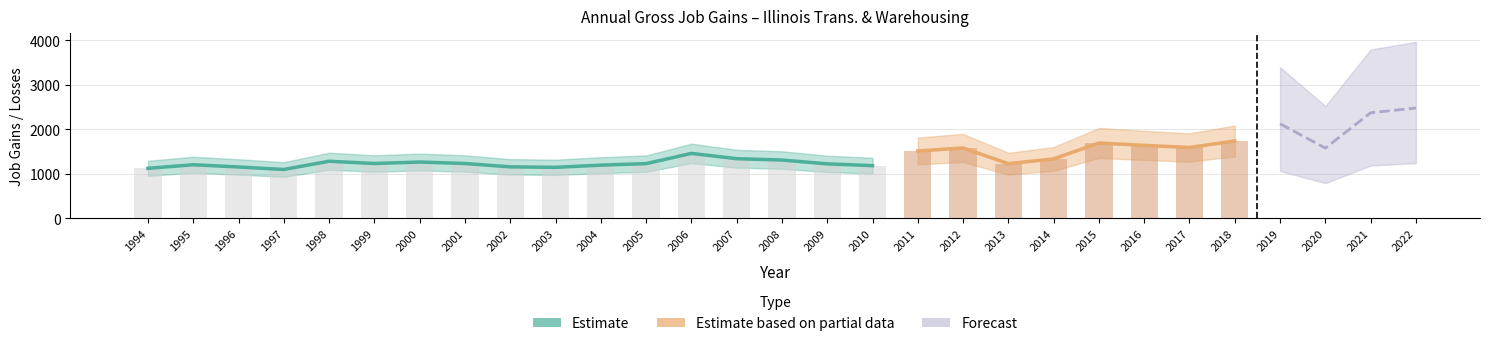

How many data points does each series have?

29